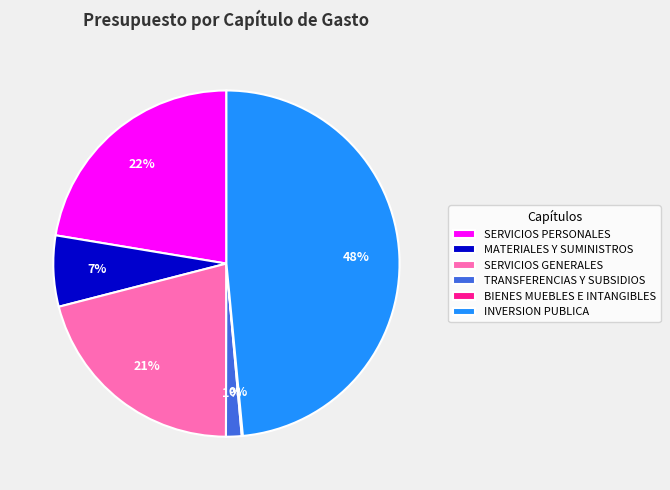

Which slice is the largest?

INVERSION PUBLICA